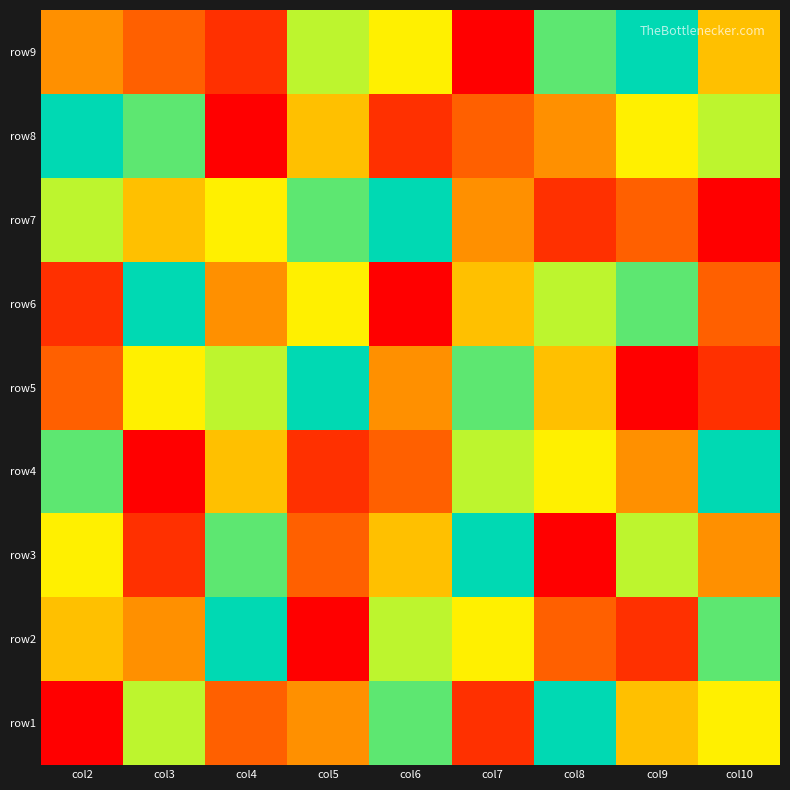

What is the minimum value shown in the chart?

1